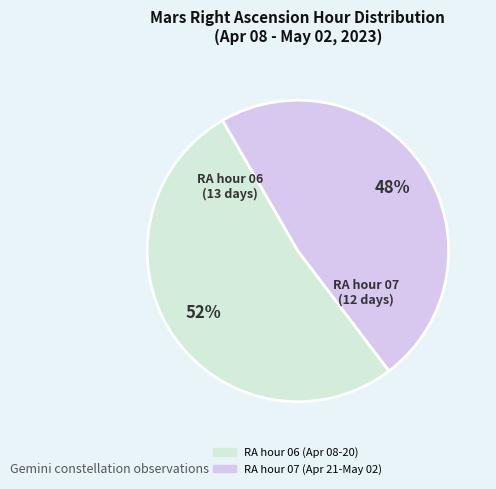

Is there a majority slice in this chart?

Yes